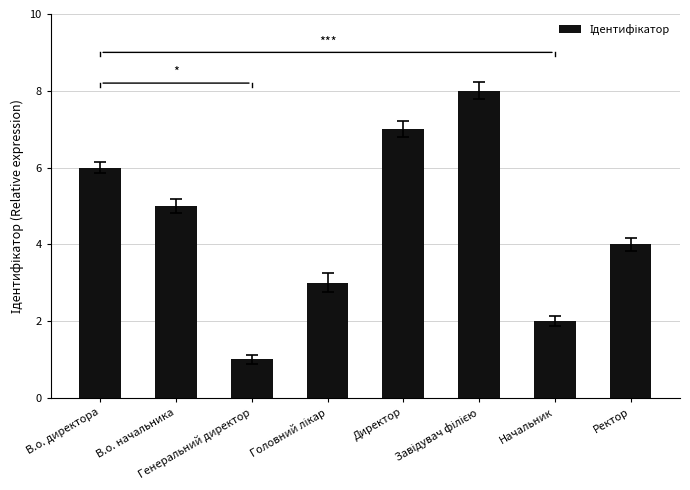

What is the change in value from Генеральний директор to Начальник?

+1